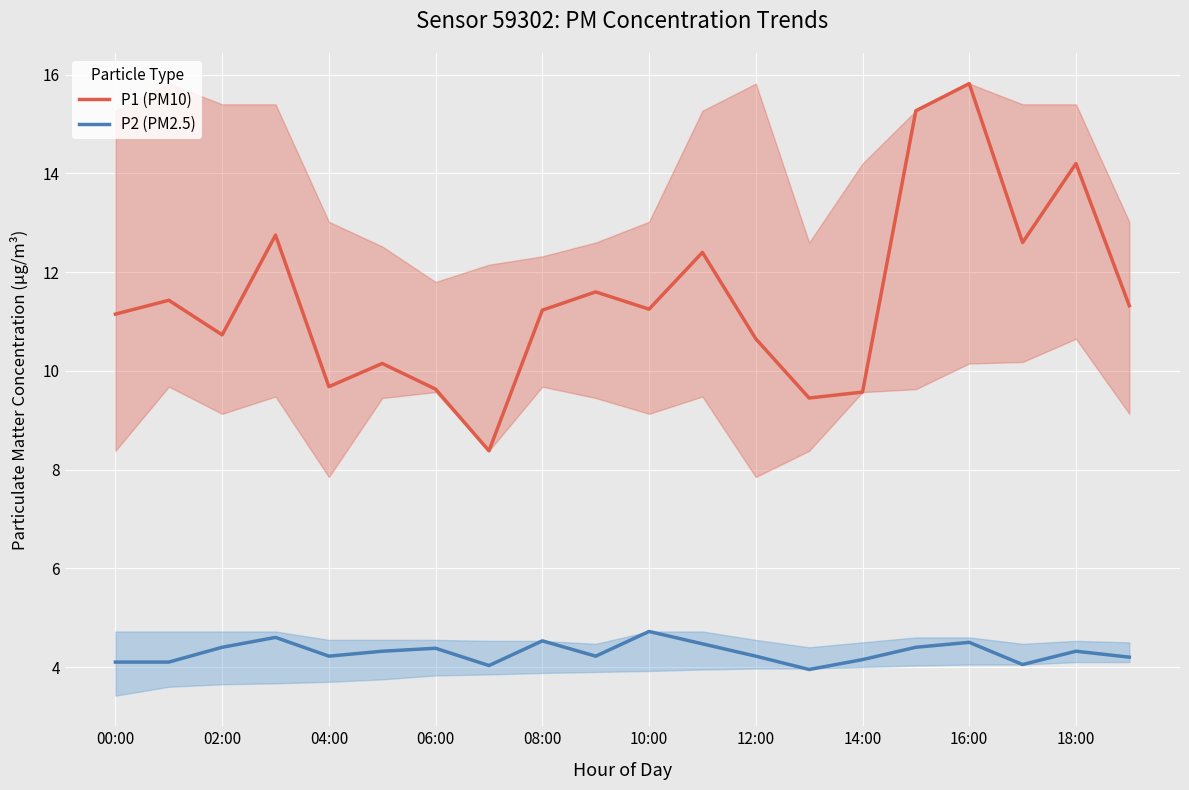

What is the difference between the highest and lowest values at 14:00?

5.4